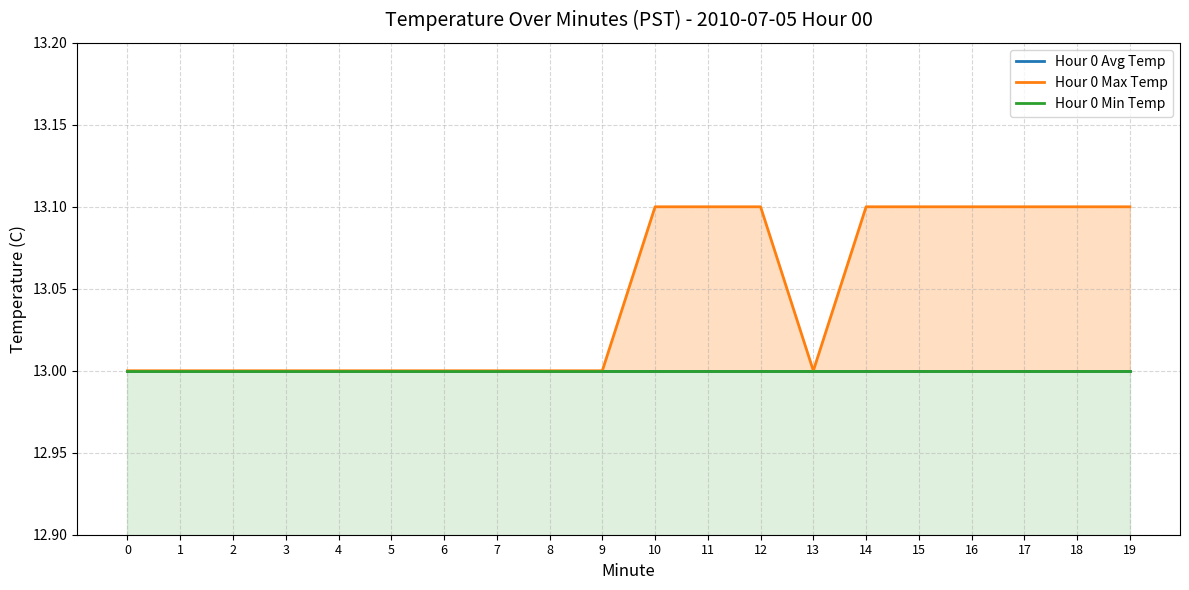

How many distinct data groups are displayed?

3